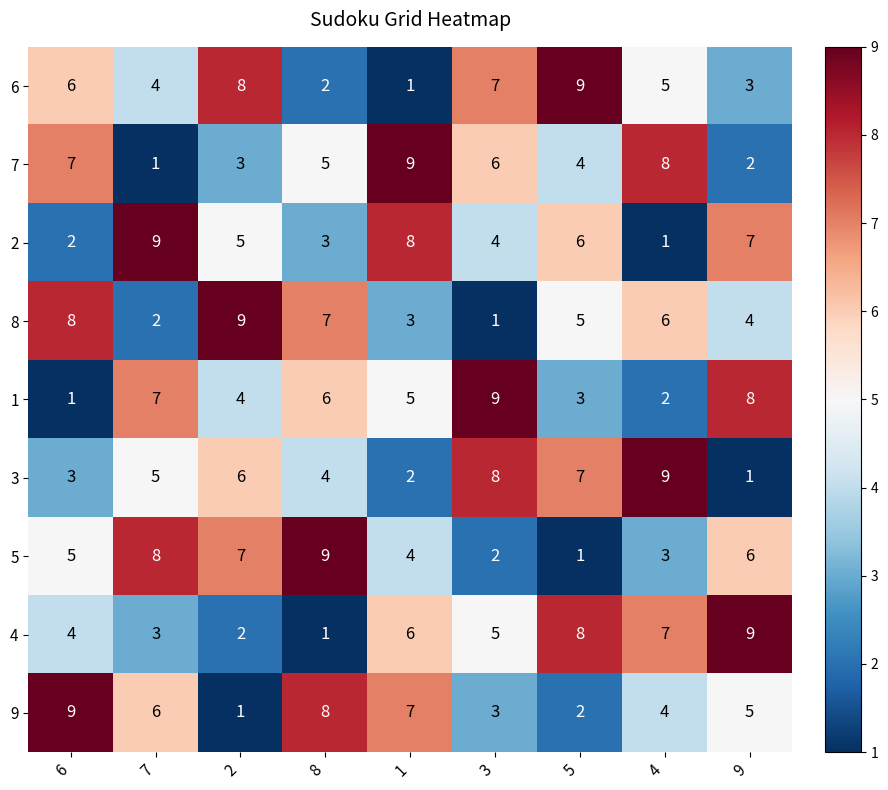

Where does the 7 series first go above 5?

6